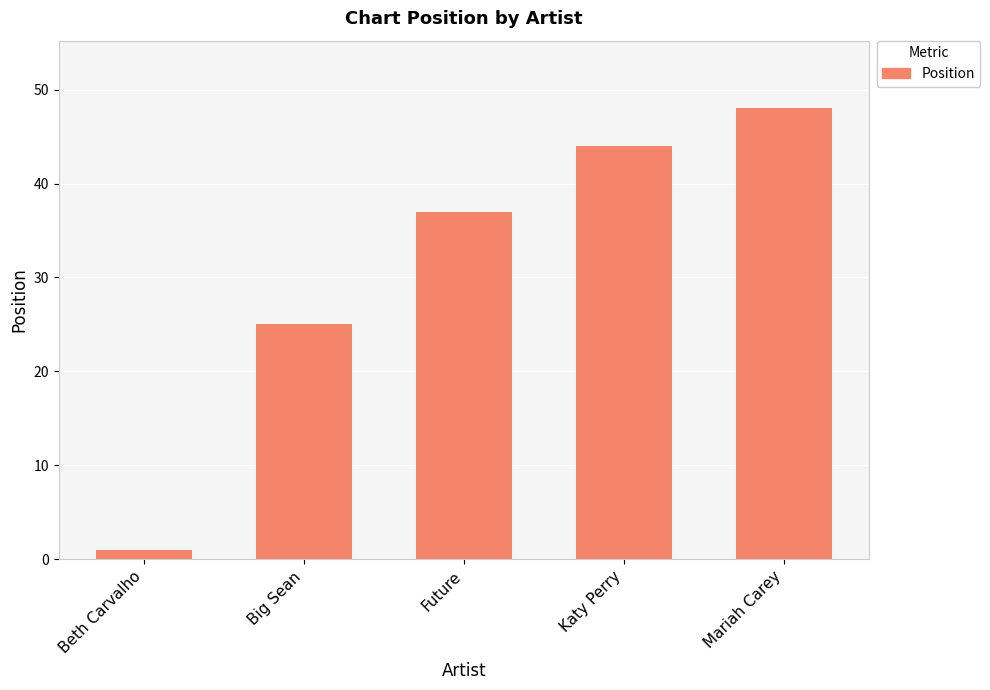

Read the value at Mariah Carey, to the nearest 10.

50